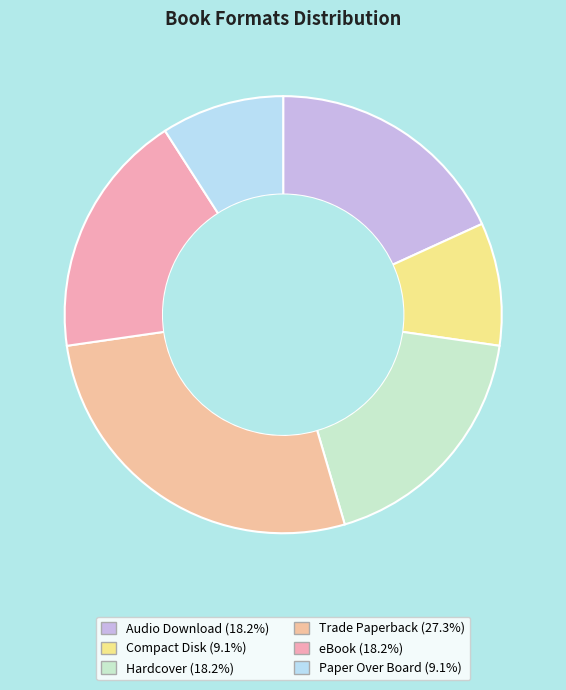

Is it true that Audio Download is 18% of the pie?

True